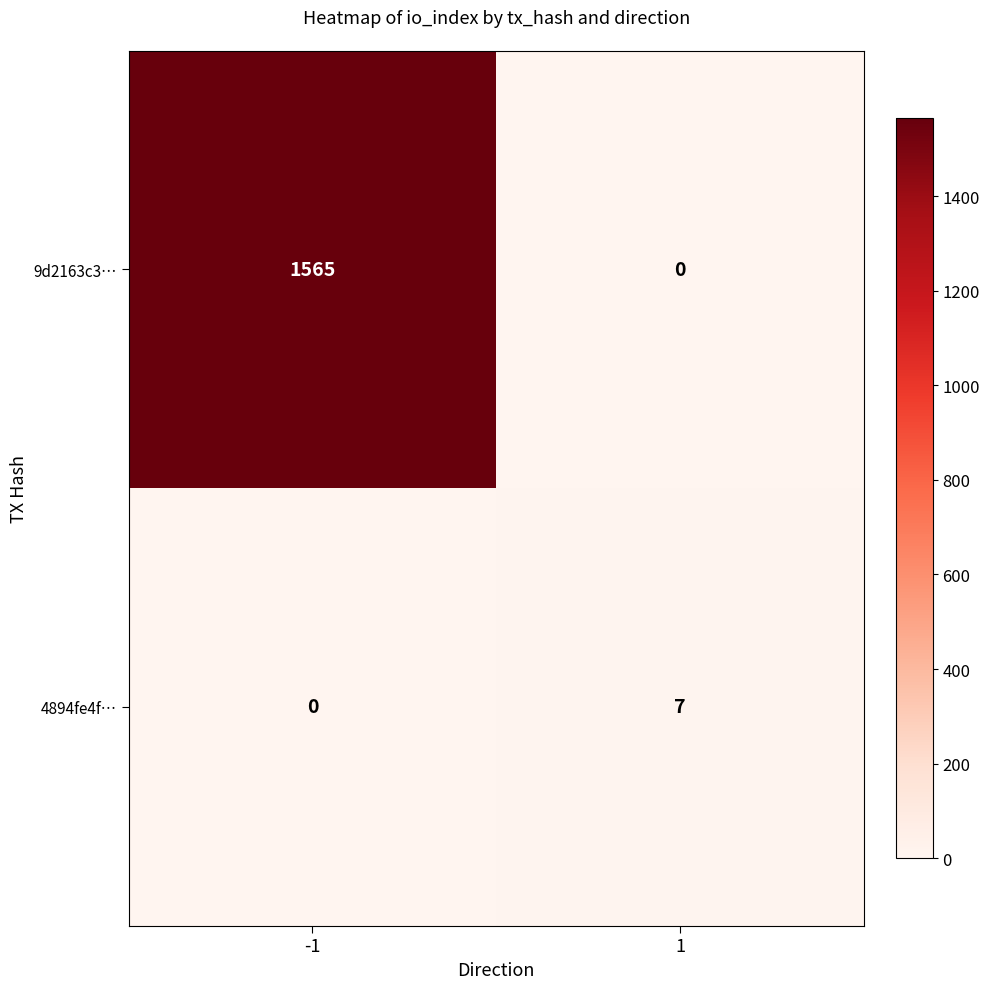

Which category has the highest value across all series?

-1